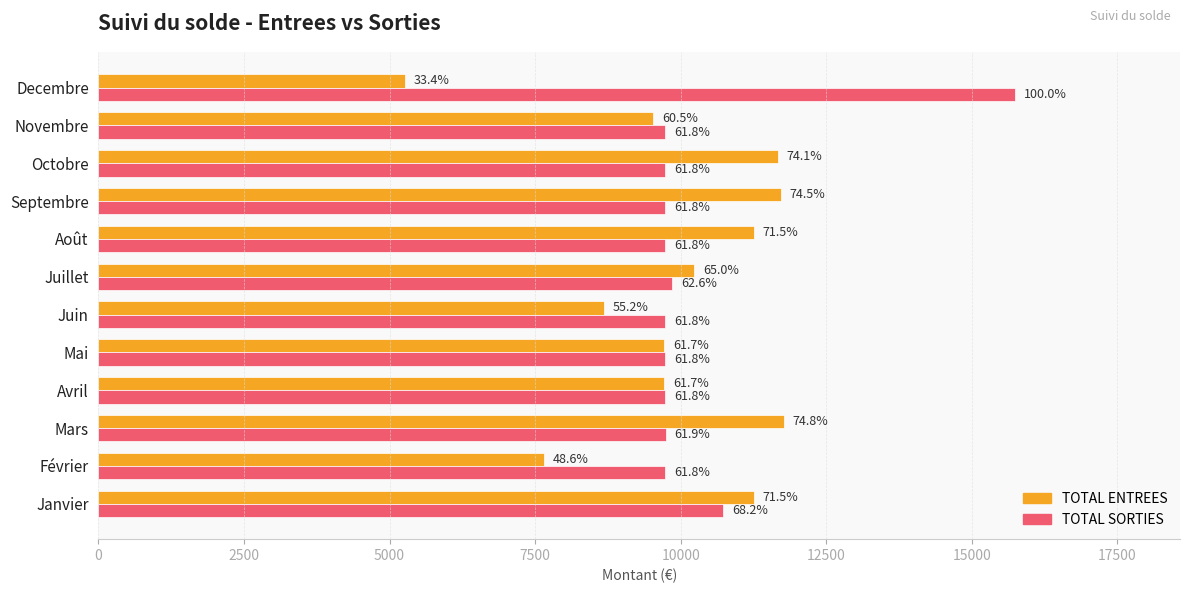

What are all the series names shown in the legend?

TOTAL ENTREES, TOTAL SORTIES